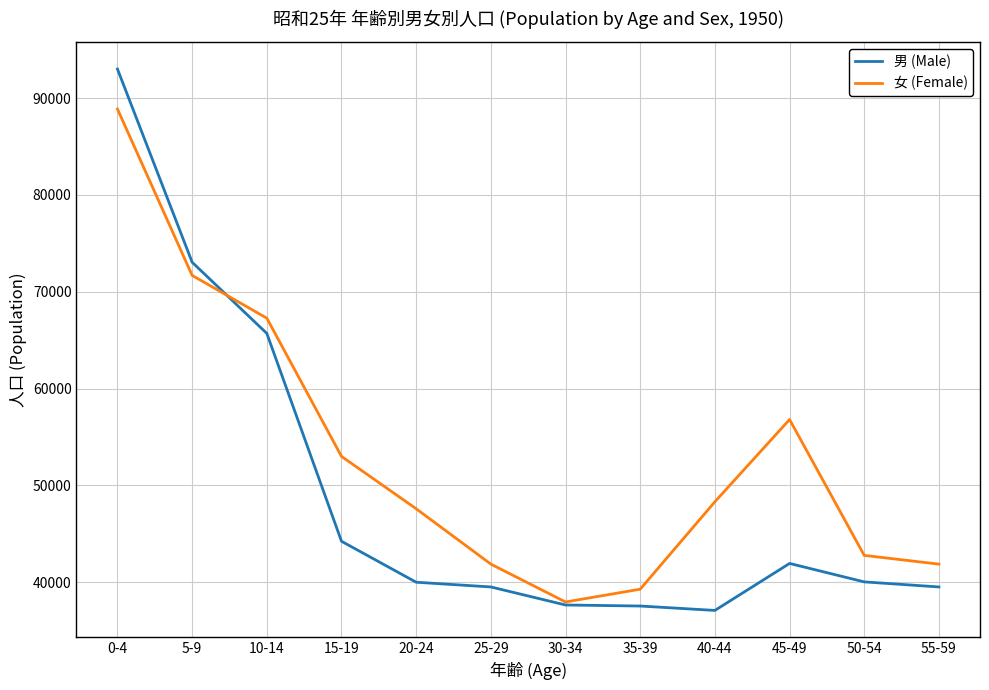

Which label corresponds to the largest value in the chart?

0-4